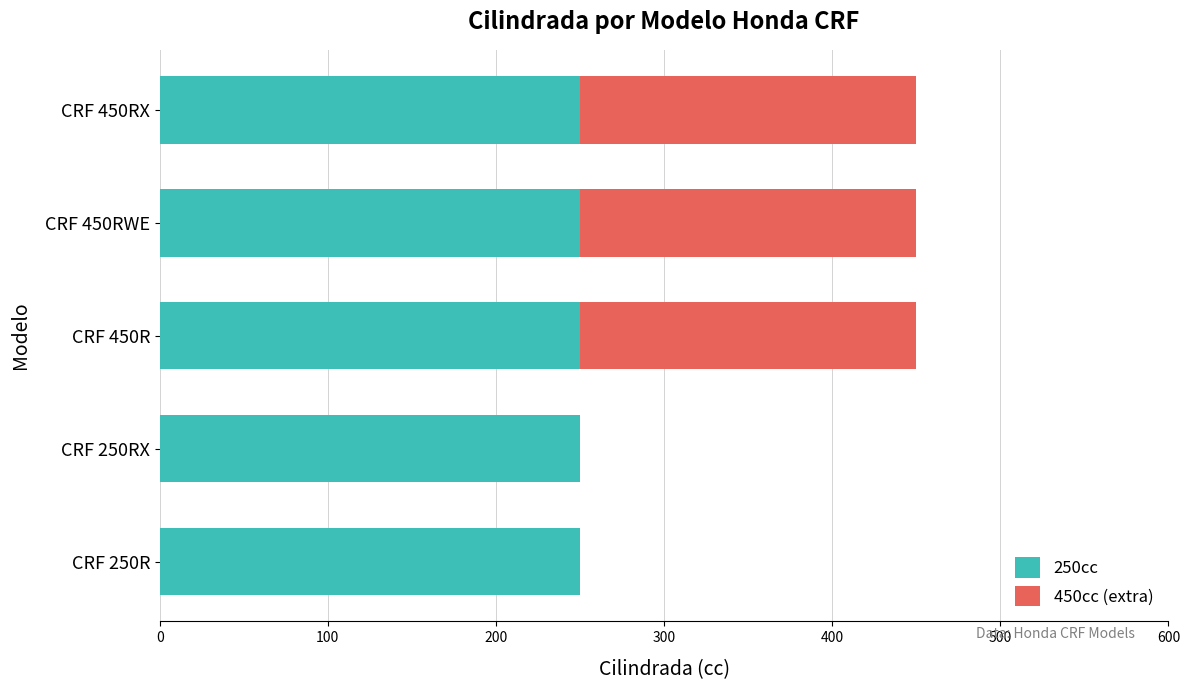

What is the total value across all series at CRF 450RWE?

450